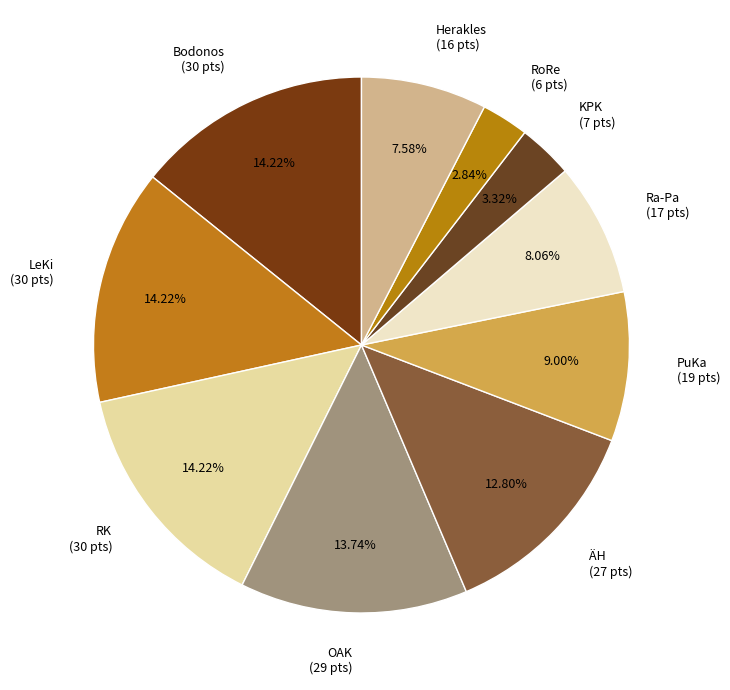

The Herakles slice represents 19% of the pie. True or false?

False